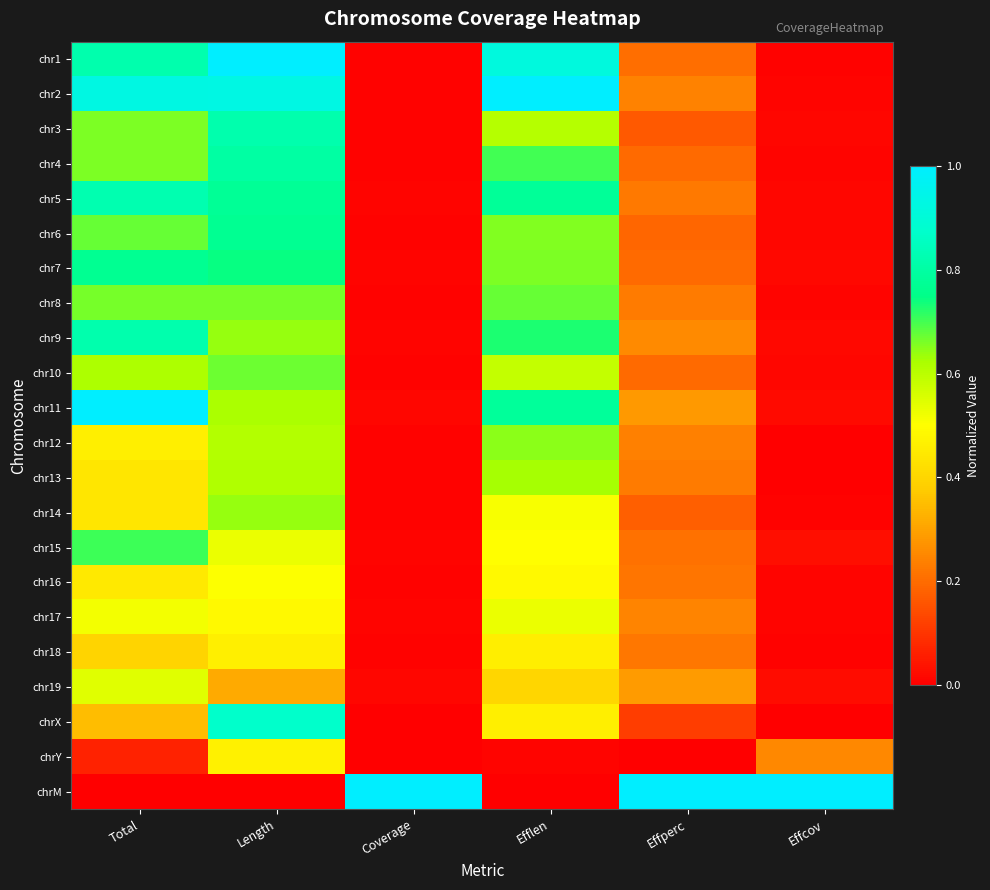

At which category is the sum across all series the highest?

Length